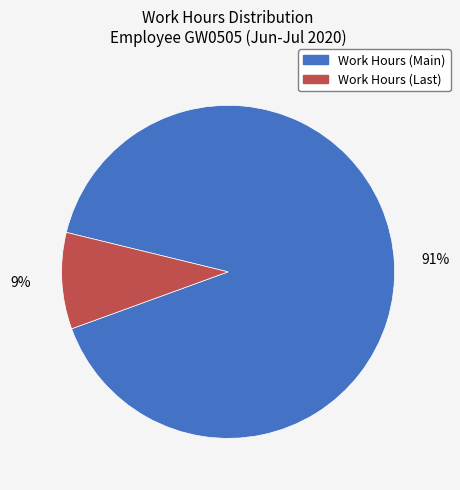

Is there a majority slice in this chart?

Yes